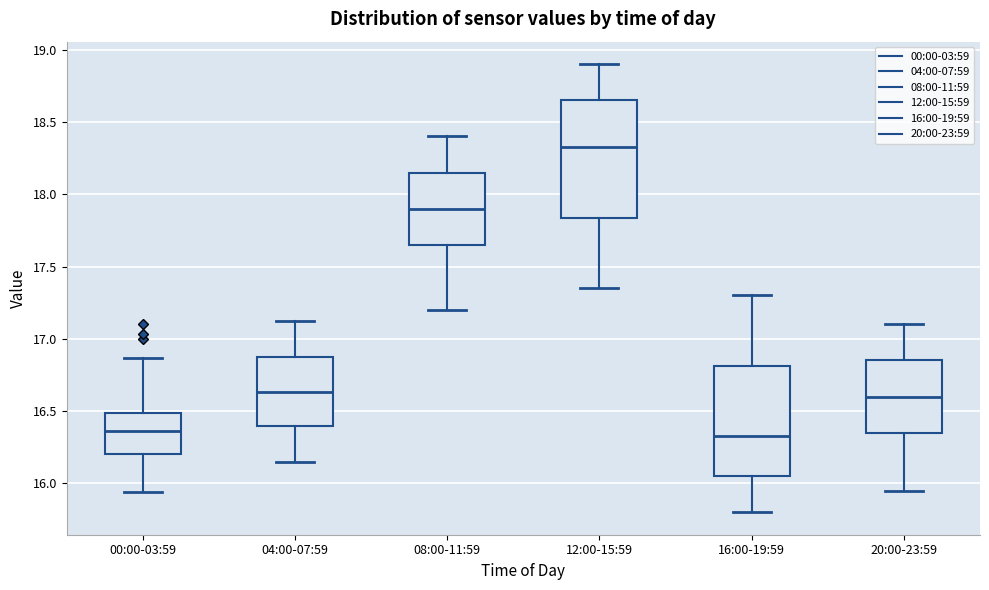

Reading left to right, read every box against the y-axis: the position of its median line, the range the box covers, and the ends of its whiskers. The values are not printed on the chart, so give them approximately, as read against the axis.

00:00-03:59: median 16.35, box 16.20 to 16.50, whiskers 15.95 to 16.85
04:00-07:59: median 16.65, box 16.40 to 16.90, whiskers 16.15 to 17.10
08:00-11:59: median 17.90, box 17.65 to 18.15, whiskers 17.20 to 18.40
12:00-15:59: median 18.35, box 17.85 to 18.65, whiskers 17.35 to 18.90
16:00-19:59: median 16.35, box 16.05 to 16.80, whiskers 15.80 to 17.30
20:00-23:59: median 16.60, box 16.35 to 16.85, whiskers 15.95 to 17.10